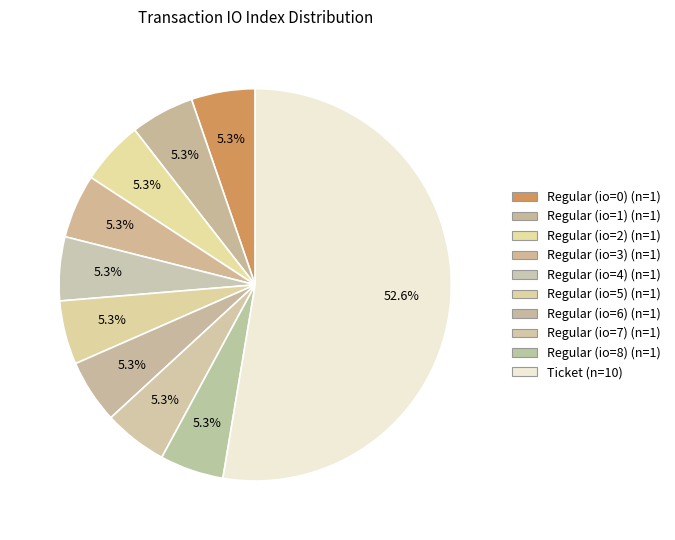

Which slice is the smallest?

Regular (io=1)